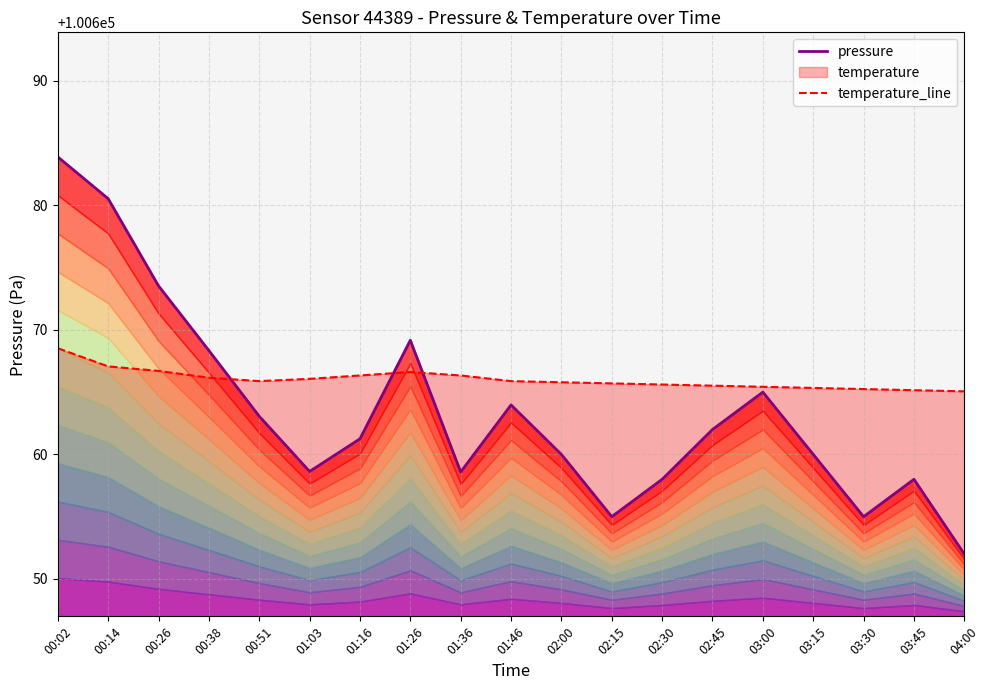

What is the sum of the pressure values at 00:26 and 03:45?

201331.5